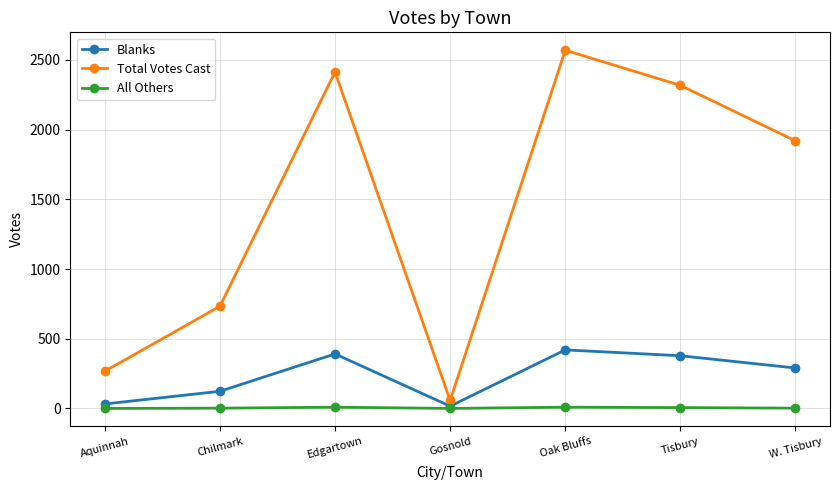

What is the label of the 6th point from the left?

Tisbury